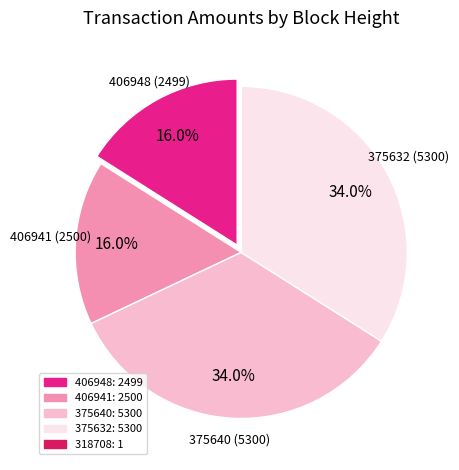

What is the total percentage of 406948 and 375632?

50.0%